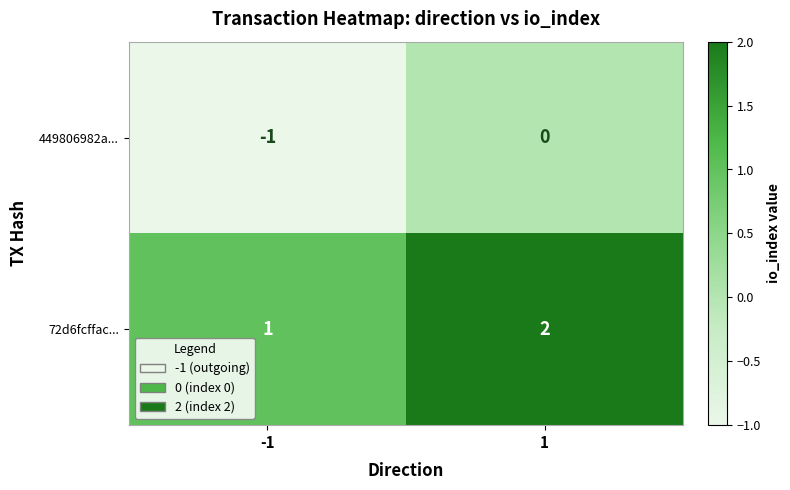

How many data points in 72d6fcffac... are less than 2?

1